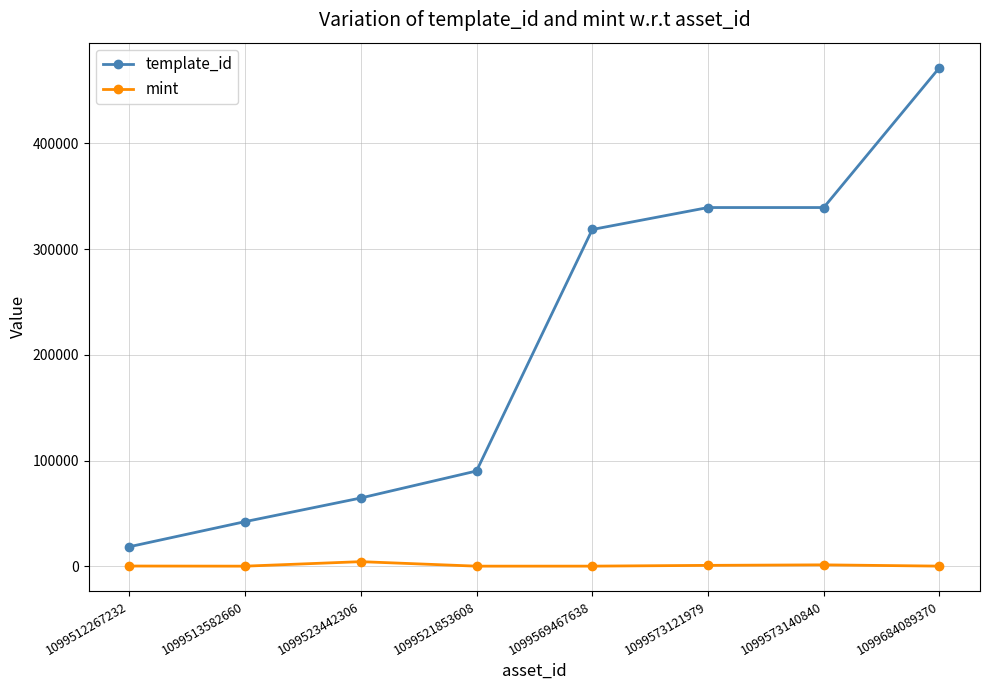

How many lines are shown in the chart?

2